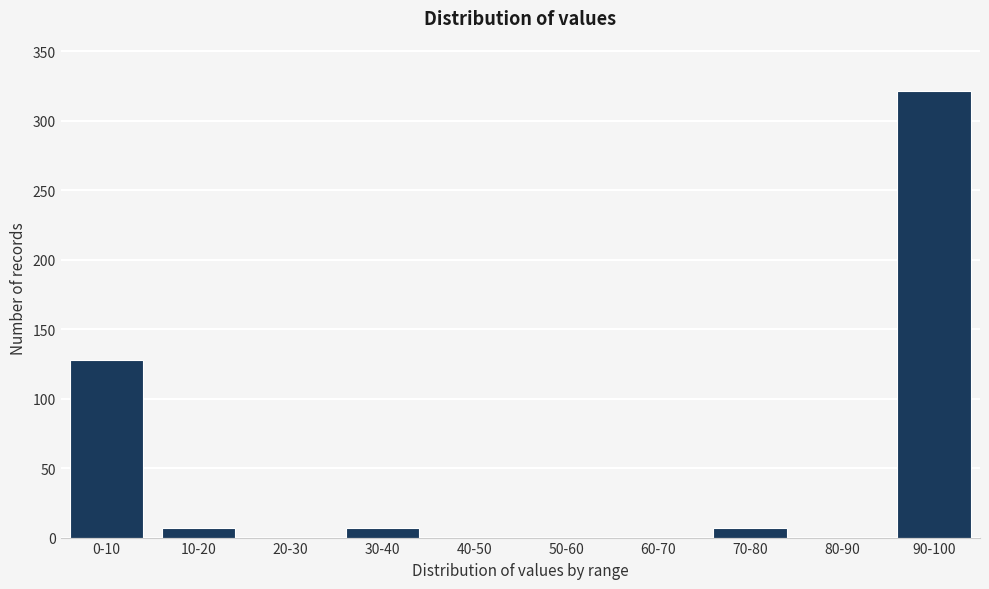

Reading left to right, extract all data points from this chart.

0-10=128	10-20=7	20-30=0	30-40=7	40-50=0	50-60=0	60-70=0	70-80=7	80-90=0	90-100=321